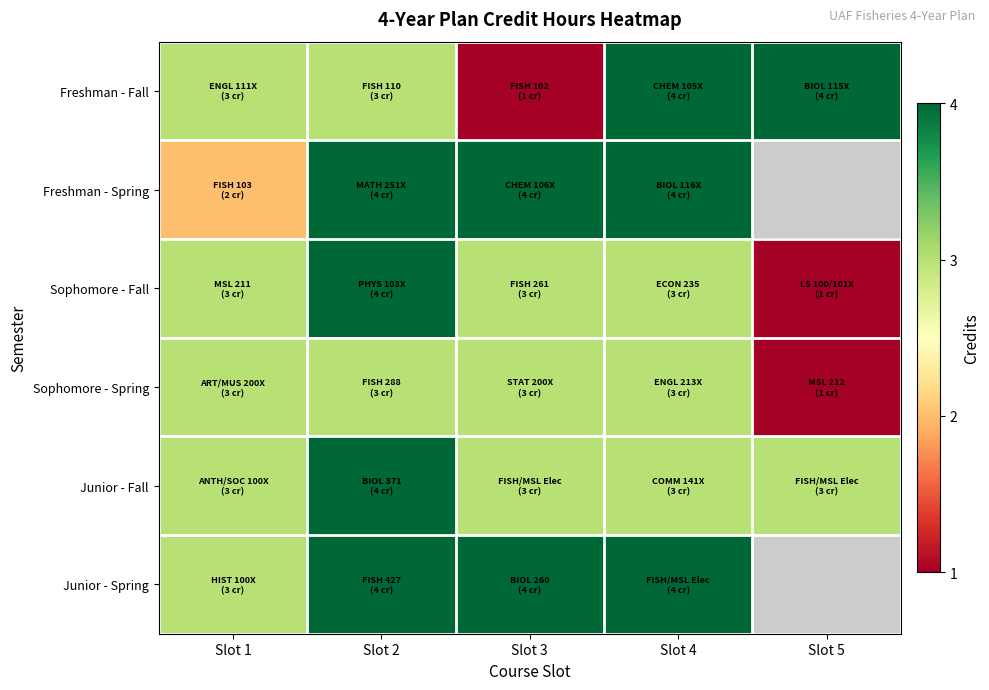

What is the approximate value of Junior - Spring at Slot 1?

3.0